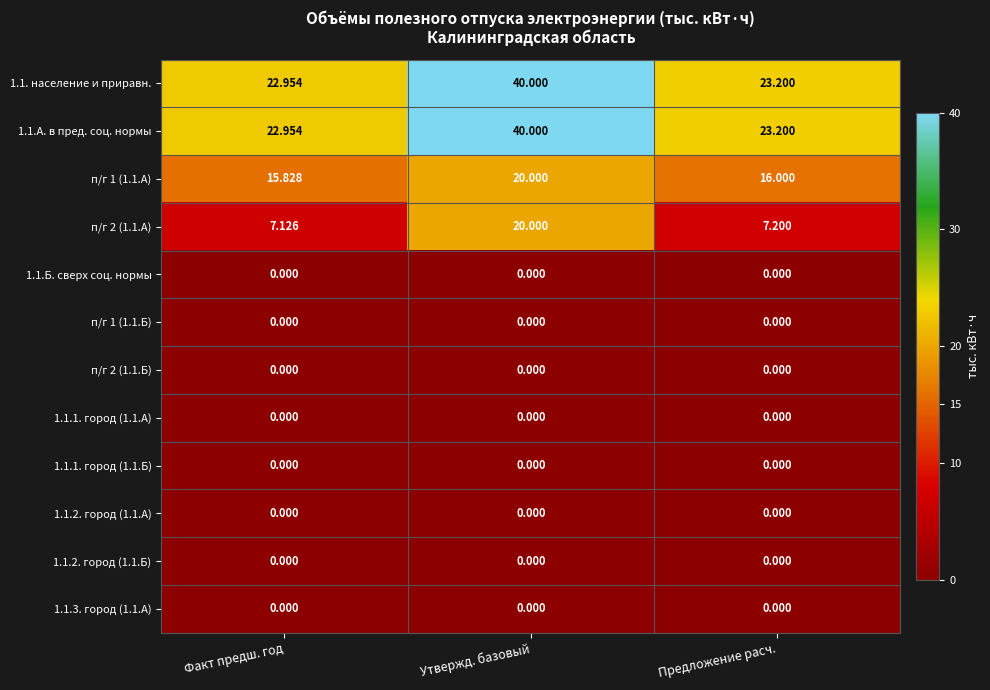

What is the greatest value displayed?

40.0